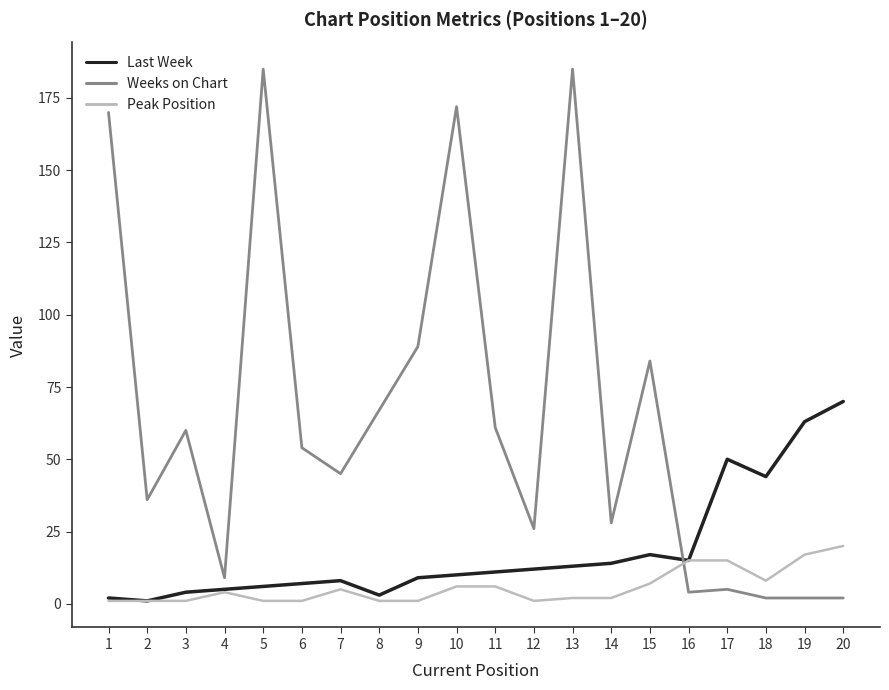

True or false: Peak Position and Weeks on Chart intersect in this chart.

True